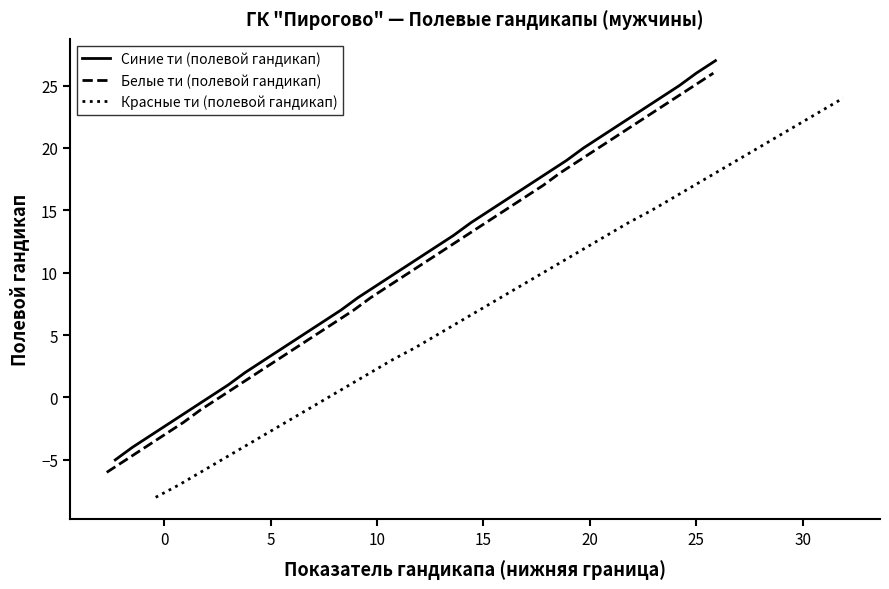

What are all the series names shown in the legend?

Синие ти (полевой гандикап), Белые ти (полевой гандикап), Красные ти (полевой гандикап)